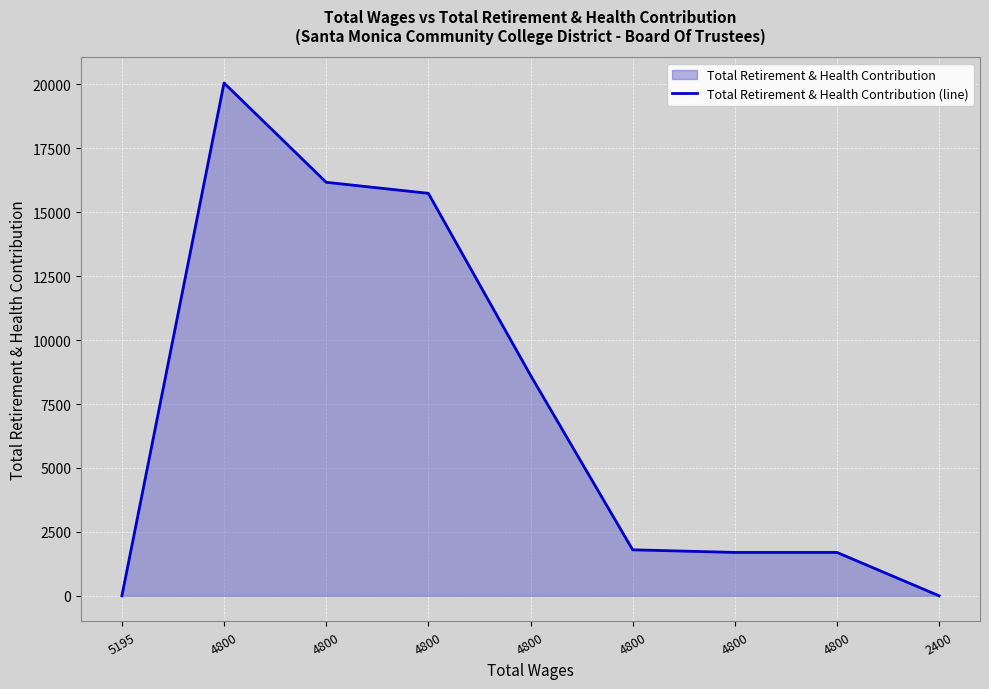

Which has a higher value, 4800 or 4800?

4800